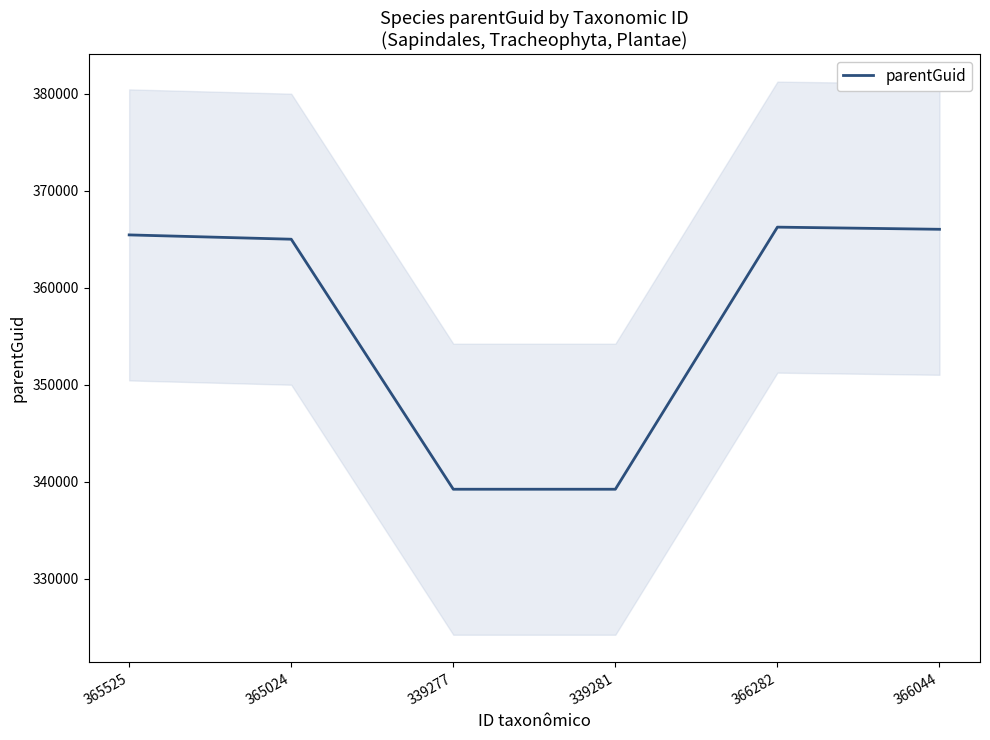

The value at 339277 is 339243. True or false?

True